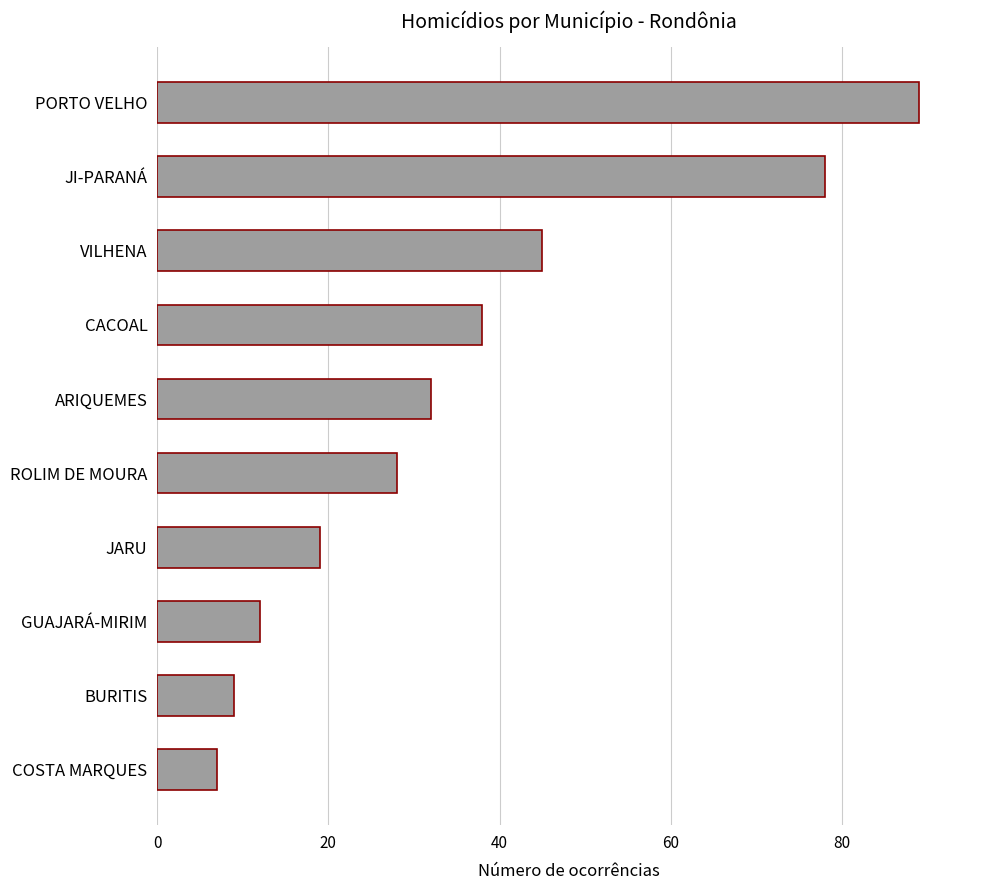

Reading bottom to top, what are all the values shown in this chart?

7	9	12	19	28	32	38	45	78	89